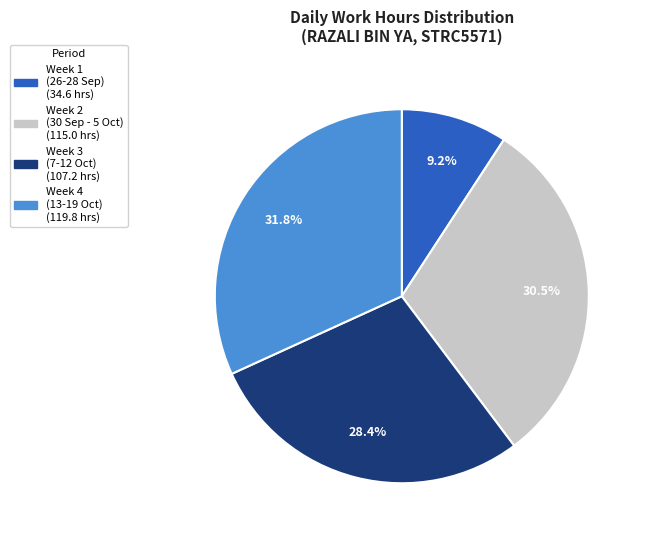

Is there a majority slice in this chart?

No